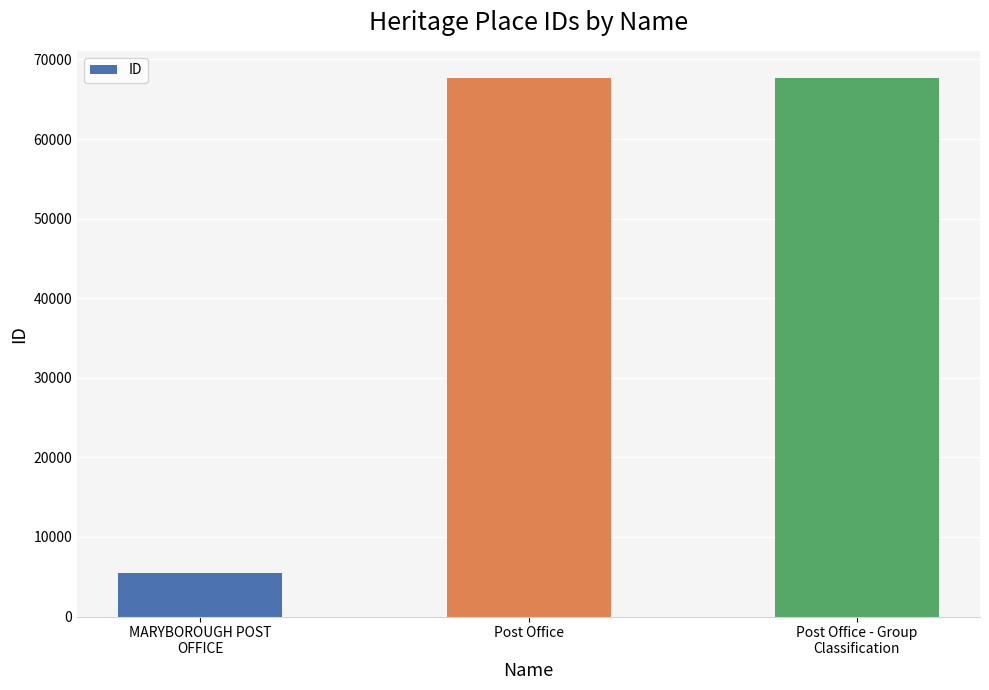

Are the bars grouped side by side (vs. stacked)?

No